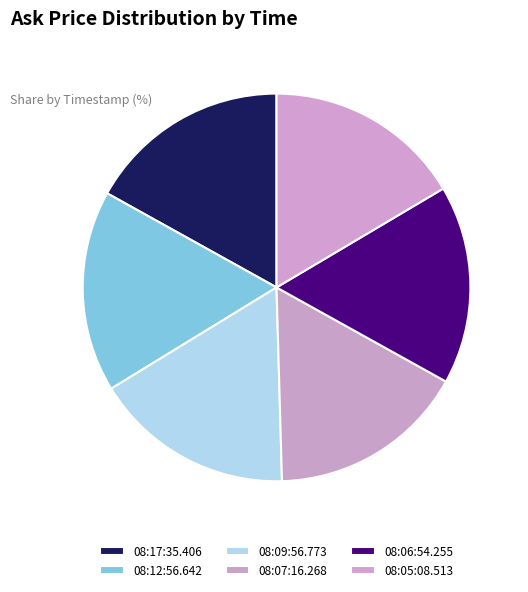

What percentage is the 08:09:56.773 slice, to the nearest percent?

17%